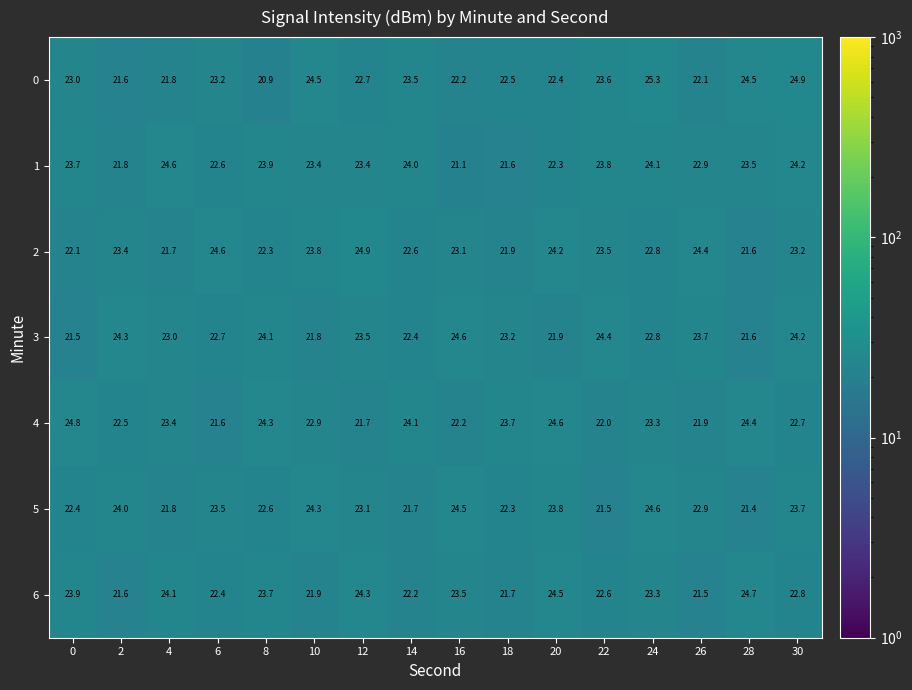

Is it true that 6 equals 21.9 at 10?

True